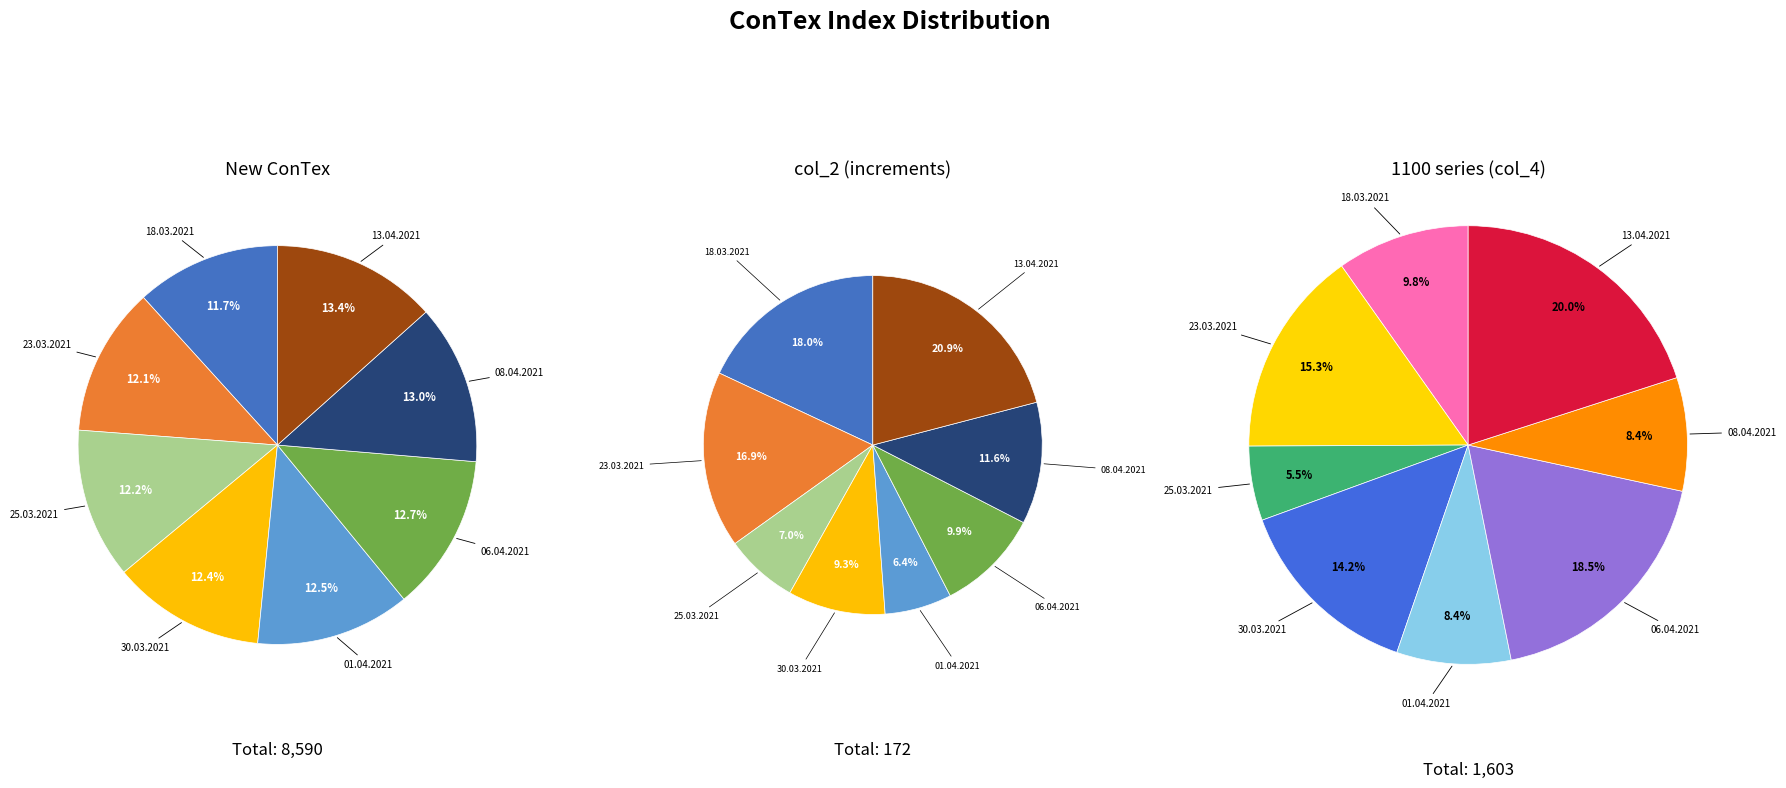

Do 06.04.2021 and 13.04.2021 together represent more than half of the pie?

No